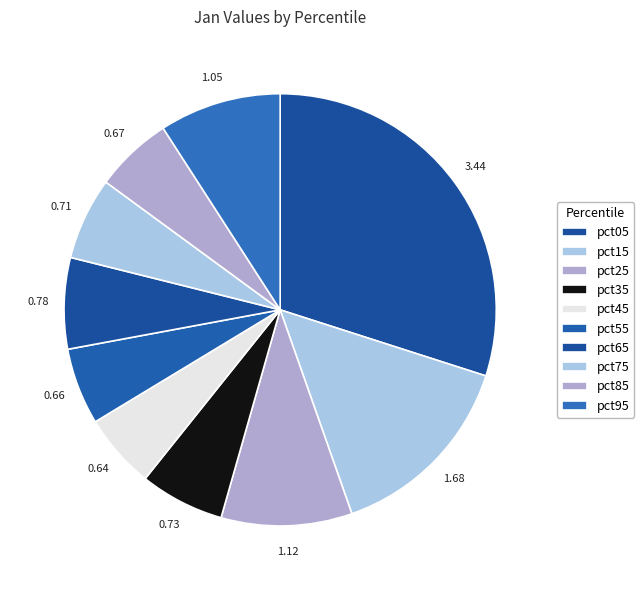

Rank the categories by value from lowest to highest.

pct45, pct55, pct85, pct75, pct35, pct65, pct95, pct25, pct15, pct05